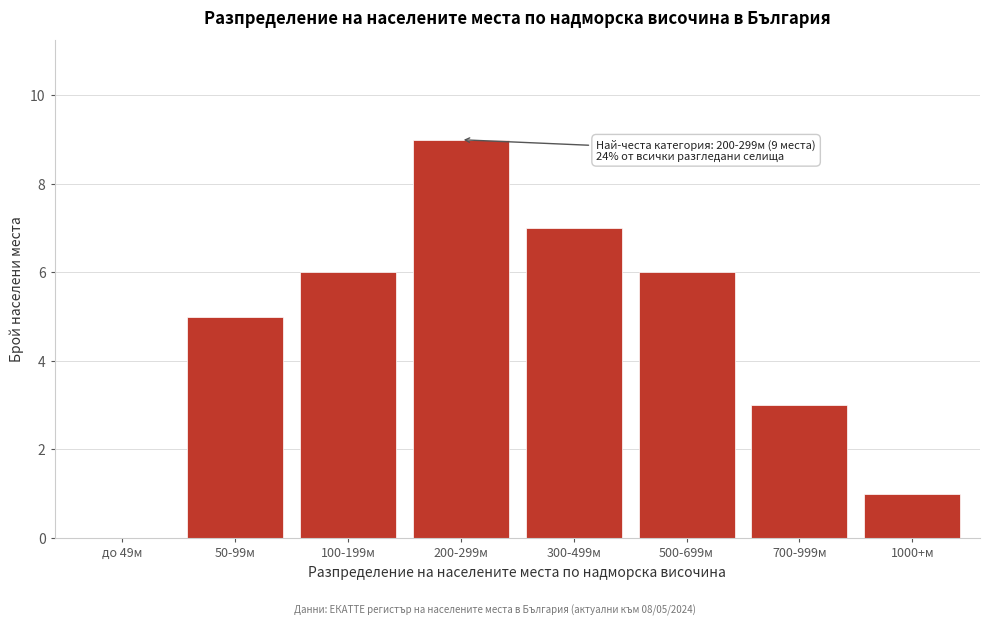

Reading right to left, extract all data points from this chart.

1000+м=1	700-999м=3	500-699м=6	300-499м=7	200-299м=9	100-199м=6	50-99м=5	до 49м=0